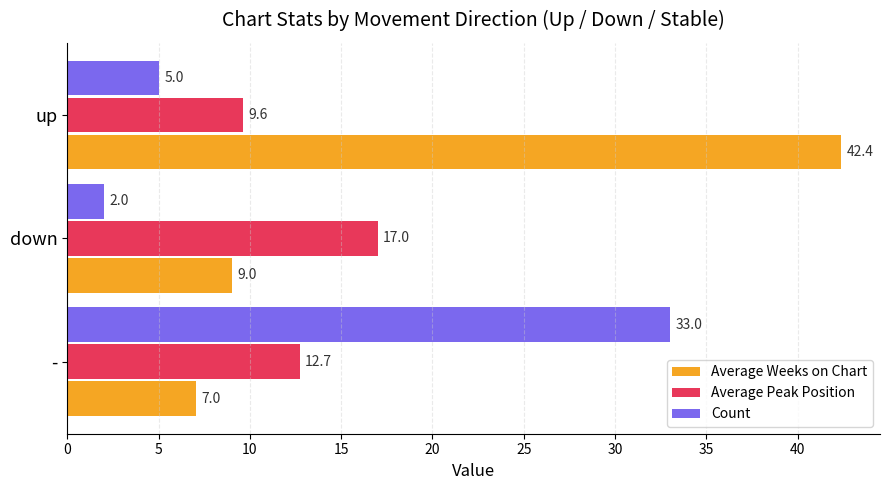

At how many categories does at least one series exceed 37?

1